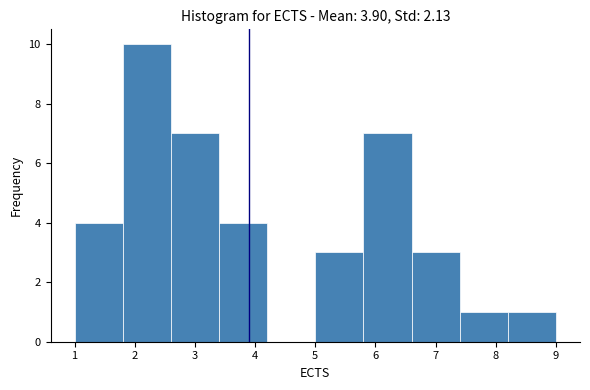

Reading left to right, transcribe this chart: for each bar, give the range it covers on the x-axis and its height. The values are not printed on the chart, so give them approximately, as read against the axis.

1.0 to 1.8: 4
1.8 to 2.6: 10
2.6 to 3.4: 7
3.4 to 4.2: 4
4.2 to 5.0: 0
5.0 to 5.8: 3
5.8 to 6.6: 7
6.6 to 7.4: 3
7.4 to 8.2: 1
8.2 to 9.0: 1